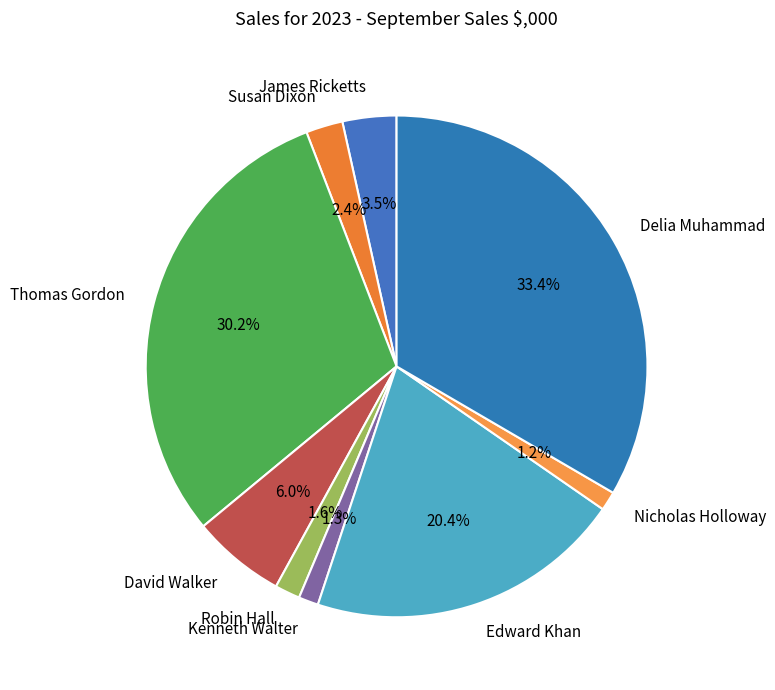

Which slice is the largest?

Delia Muhammad